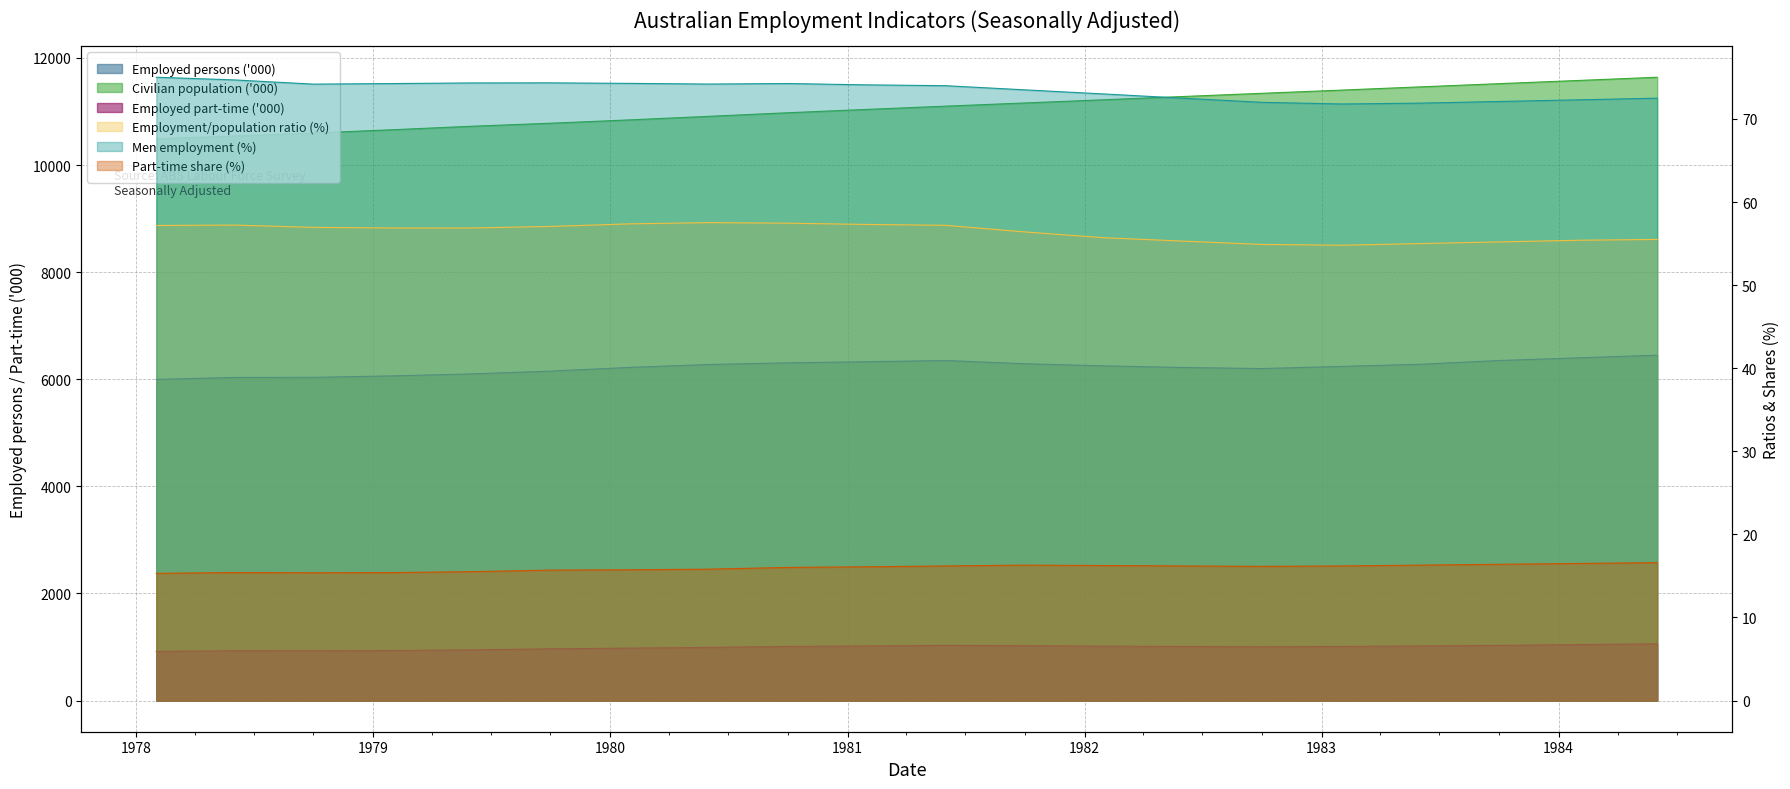

What is the label of the 15th point from the left?

1982-10-01